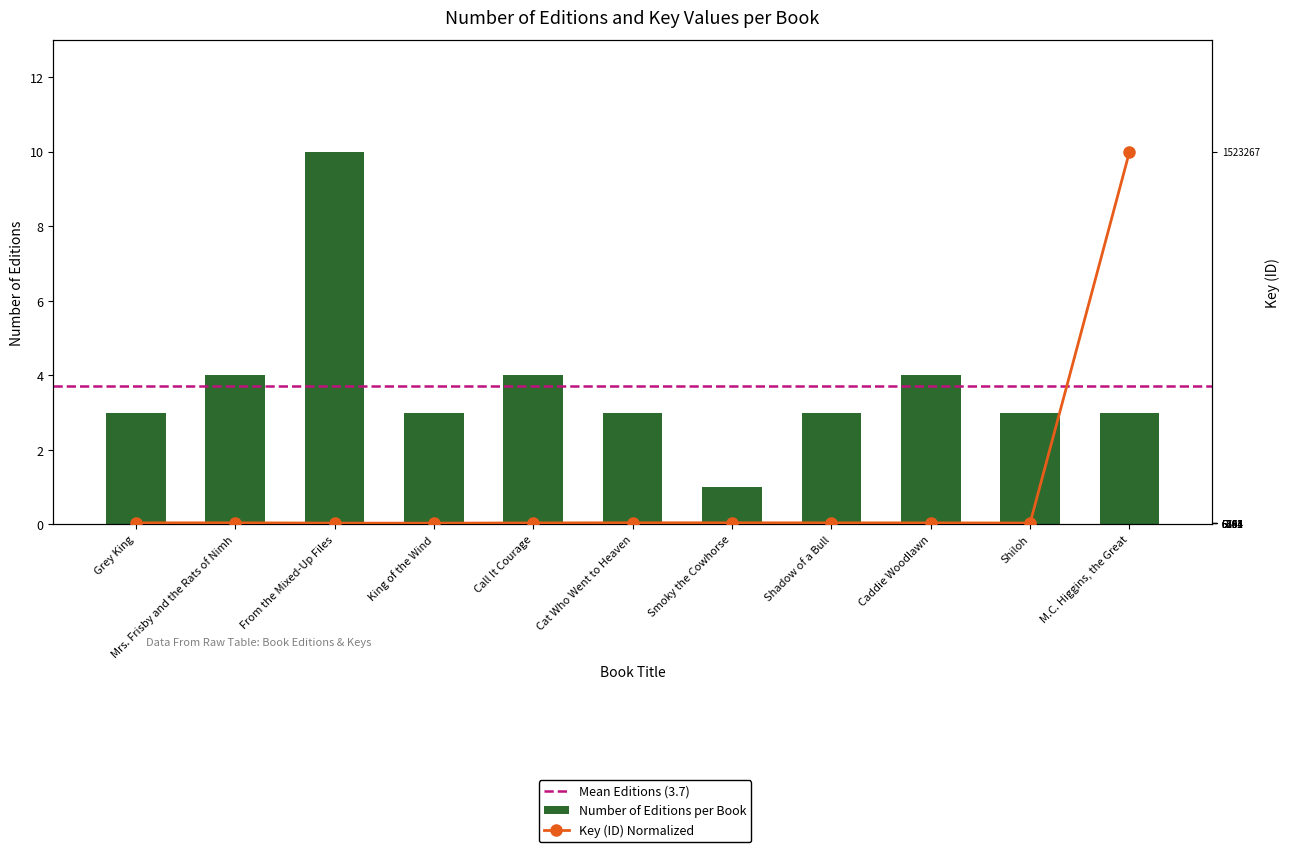

Which has a higher value, Shiloh or Grey King?

Shiloh